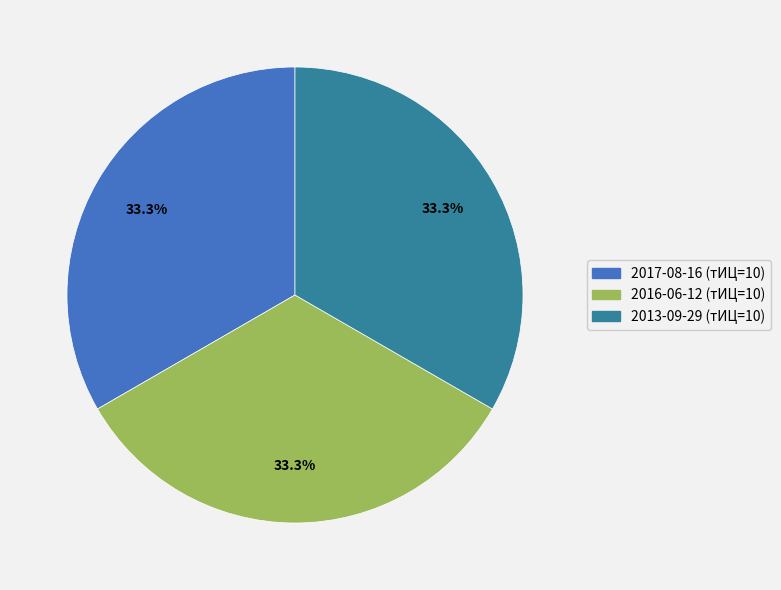

Is there any slice that represents more than half of the pie?

No